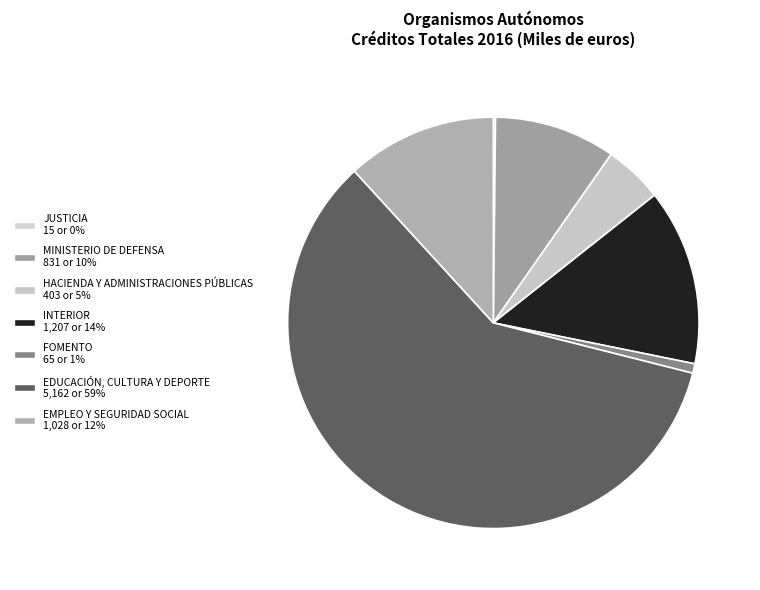

To the nearest percent, what is the difference between the HACIENDA Y ADMINISTRACIONES PÚBLICAS and FOMENTO slice percentages?

4%